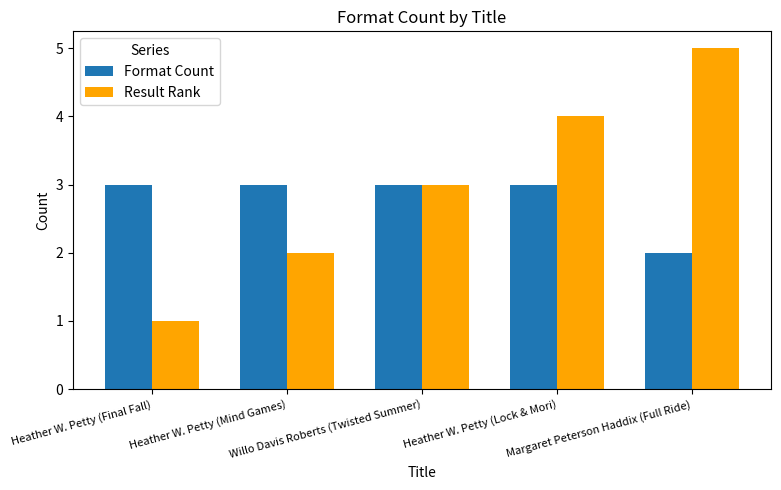

What are all the series names shown in the legend?

Format Count, Result Rank